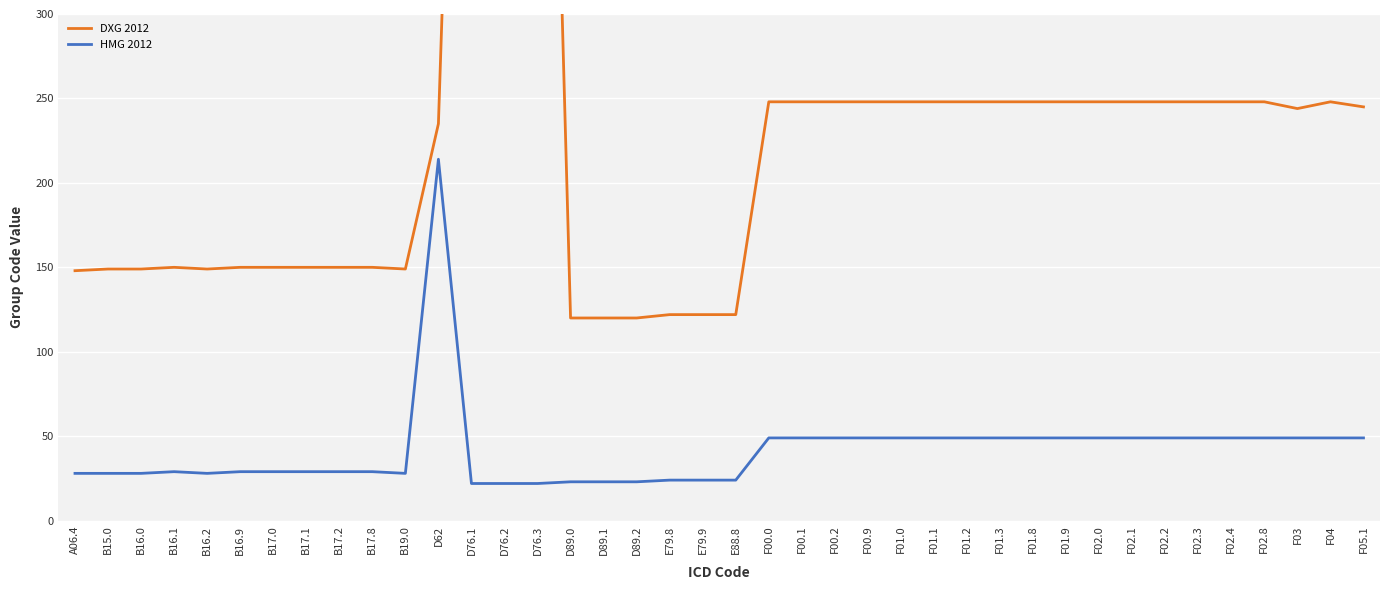

How many values in the HMG 2012 series are below 49?

20